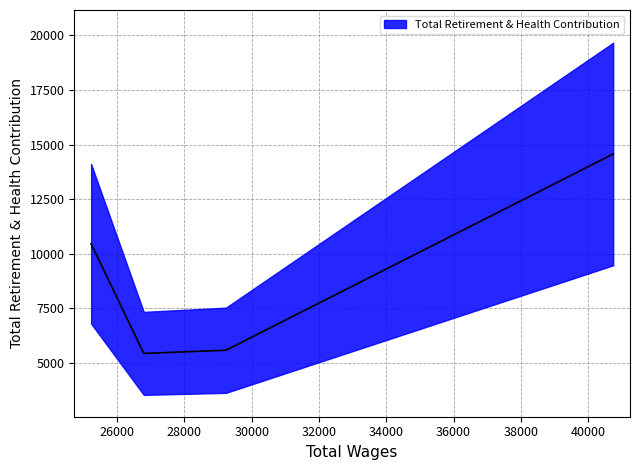

What is the difference between the second highest and minimum values?

5022